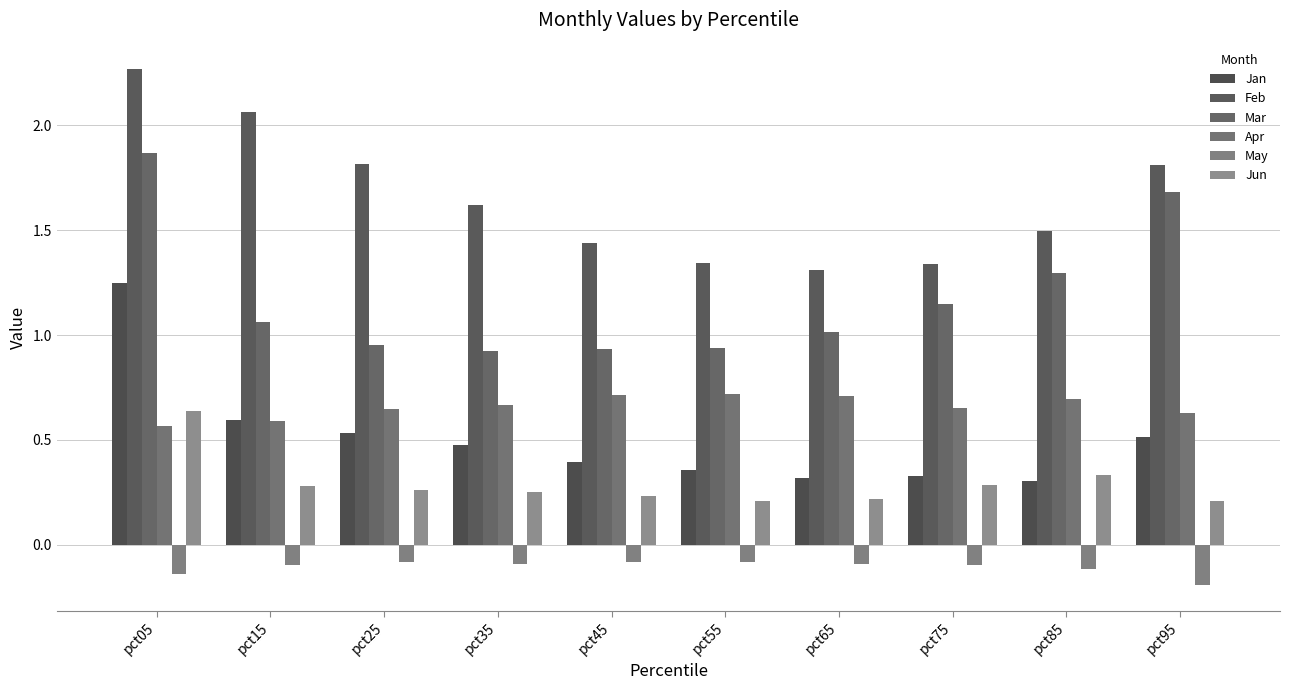

What is the approximate value of May at pct15?

-0.1